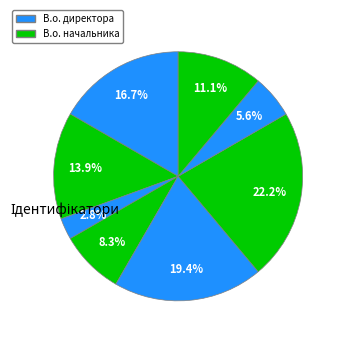

To the nearest percent, what is the difference between the largest and smallest slice percentages?

19%